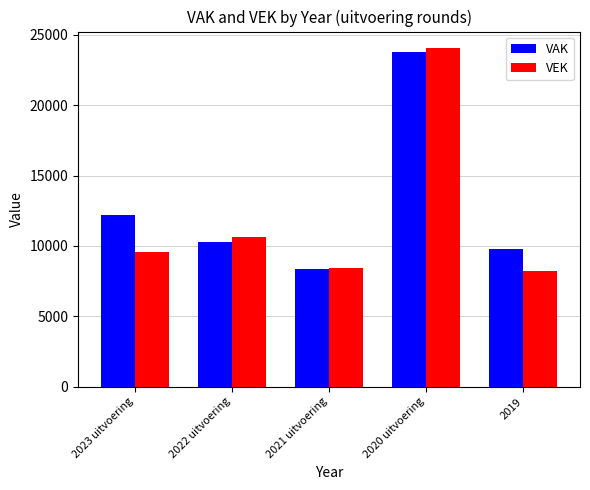

Reading left to right, extract all data points from this chart.

VAK: 12211	10290	8374	23764	9814
VEK: 9539	10642	8428	24033	8209